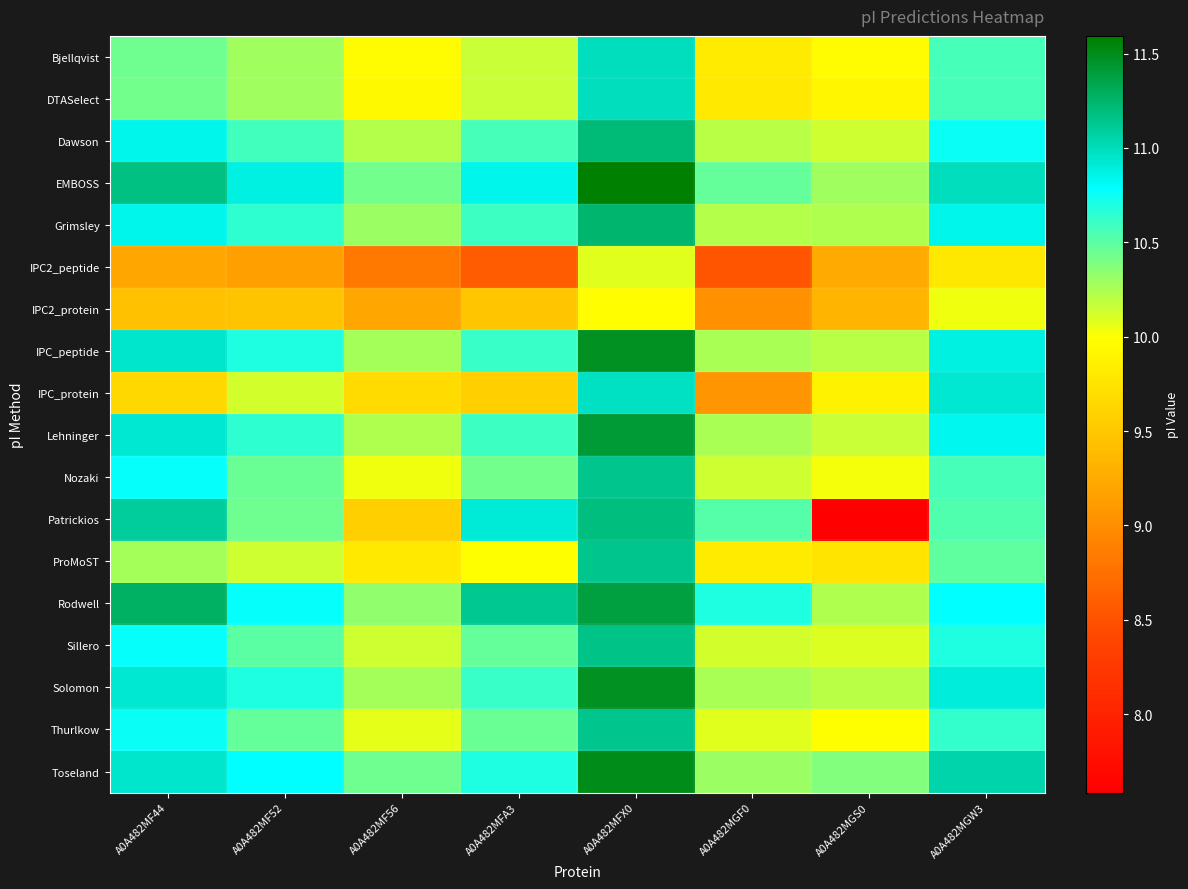

Reading left to right, what are all the values shown in this chart?

Bjellqvist: A0A482MF44=10.4	A0A482MF52=10.3	A0A482MF56=10.0	A0A482MFA3=10.2	A0A482MFX0=11.0	A0A482MGF0=9.8	A0A482MGS0=10.0	A0A482MGW3=10.6
DTASelect: A0A482MF44=10.4	A0A482MF52=10.3	A0A482MF56=9.9	A0A482MFA3=10.2	A0A482MFX0=11.0	A0A482MGF0=9.8	A0A482MGS0=9.9	A0A482MGW3=10.6
Dawson: A0A482MF44=10.8	A0A482MF52=10.6	A0A482MF56=10.2	A0A482MFA3=10.6	A0A482MFX0=11.2	A0A482MGF0=10.2	A0A482MGS0=10.1	A0A482MGW3=10.8
EMBOSS: A0A482MF44=11.2	A0A482MF52=10.9	A0A482MF56=10.4	A0A482MFA3=10.8	A0A482MFX0=11.6	A0A482MGF0=10.5	A0A482MGS0=10.3	A0A482MGW3=11.0
Grimsley: A0A482MF44=10.8	A0A482MF52=10.6	A0A482MF56=10.3	A0A482MFA3=10.6	A0A482MFX0=11.2	A0A482MGF0=10.2	A0A482MGS0=10.2	A0A482MGW3=10.8
IPC2_peptide: A0A482MF44=9.2	A0A482MF52=9.2	A0A482MF56=8.8	A0A482MFA3=8.6	A0A482MFX0=10.1	A0A482MGF0=8.5	A0A482MGS0=9.2	A0A482MGW3=9.8
IPC2_protein: A0A482MF44=9.4	A0A482MF52=9.5	A0A482MF56=9.2	A0A482MFA3=9.5	A0A482MFX0=10.0	A0A482MGF0=9.0	A0A482MGS0=9.3	A0A482MGW3=10.0
IPC_peptide: A0A482MF44=10.9	A0A482MF52=10.7	A0A482MF56=10.3	A0A482MFA3=10.6	A0A482MFX0=11.5	A0A482MGF0=10.3	A0A482MGS0=10.2	A0A482MGW3=10.9
IPC_protein: A0A482MF44=9.6	A0A482MF52=10.1	A0A482MF56=9.7	A0A482MFA3=9.6	A0A482MFX0=11.0	A0A482MGF0=9.1	A0A482MGS0=9.9	A0A482MGW3=10.9
Lehninger: A0A482MF44=10.9	A0A482MF52=10.6	A0A482MF56=10.2	A0A482MFA3=10.6	A0A482MFX0=11.4	A0A482MGF0=10.2	A0A482MGS0=10.2	A0A482MGW3=10.8
Nozaki: A0A482MF44=10.8	A0A482MF52=10.5	A0A482MF56=10.0	A0A482MFA3=10.4	A0A482MFX0=11.1	A0A482MGF0=10.1	A0A482MGS0=10.0	A0A482MGW3=10.6
Patrickios: A0A482MF44=11.1	A0A482MF52=10.4	A0A482MF56=9.6	A0A482MFA3=10.9	A0A482MFX0=11.2	A0A482MGF0=10.5	A0A482MGS0=7.6	A0A482MGW3=10.5
ProMoST: A0A482MF44=10.3	A0A482MF52=10.1	A0A482MF56=9.8	A0A482MFA3=10.0	A0A482MFX0=11.2	A0A482MGF0=9.8	A0A482MGS0=9.8	A0A482MGW3=10.5
Rodwell: A0A482MF44=11.3	A0A482MF52=10.8	A0A482MF56=10.3	A0A482MFA3=11.1	A0A482MFX0=11.4	A0A482MGF0=10.7	A0A482MGS0=10.2	A0A482MGW3=10.8
Sillero: A0A482MF44=10.8	A0A482MF52=10.5	A0A482MF56=10.1	A0A482MFA3=10.5	A0A482MFX0=11.2	A0A482MGF0=10.1	A0A482MGS0=10.1	A0A482MGW3=10.7
Solomon: A0A482MF44=10.9	A0A482MF52=10.7	A0A482MF56=10.3	A0A482MFA3=10.6	A0A482MFX0=11.5	A0A482MGF0=10.3	A0A482MGS0=10.2	A0A482MGW3=10.9
Thurlkow: A0A482MF44=10.8	A0A482MF52=10.5	A0A482MF56=10.1	A0A482MFA3=10.5	A0A482MFX0=11.2	A0A482MGF0=10.1	A0A482MGS0=10.0	A0A482MGW3=10.6
Toseland: A0A482MF44=10.9	A0A482MF52=10.8	A0A482MF56=10.4	A0A482MFA3=10.7	A0A482MFX0=11.5	A0A482MGF0=10.3	A0A482MGS0=10.4	A0A482MGW3=11.1